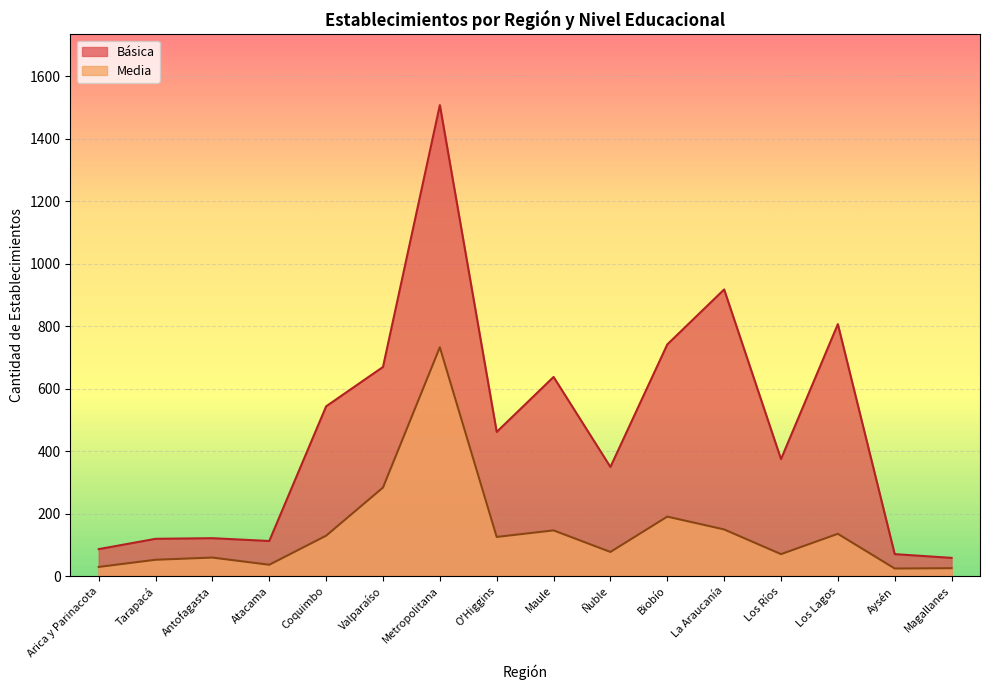

Reading left to right, list all the values displayed in this chart.

Básica: 86	119	121	112	543	669	1507	461	637	349	741	917	374	806	70	58
Media: 29	52	59	36	129	283	732	125	146	77	190	149	70	135	24	25